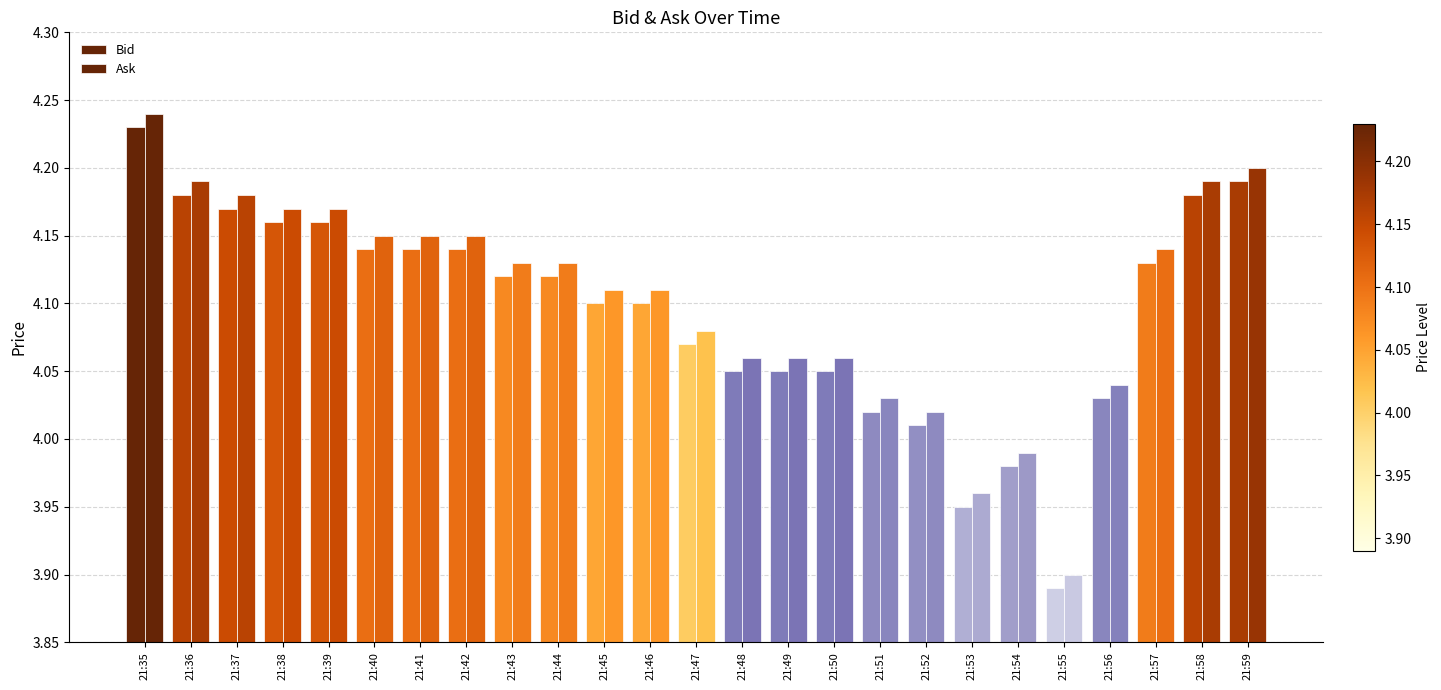

How many bars are there in each group?

2